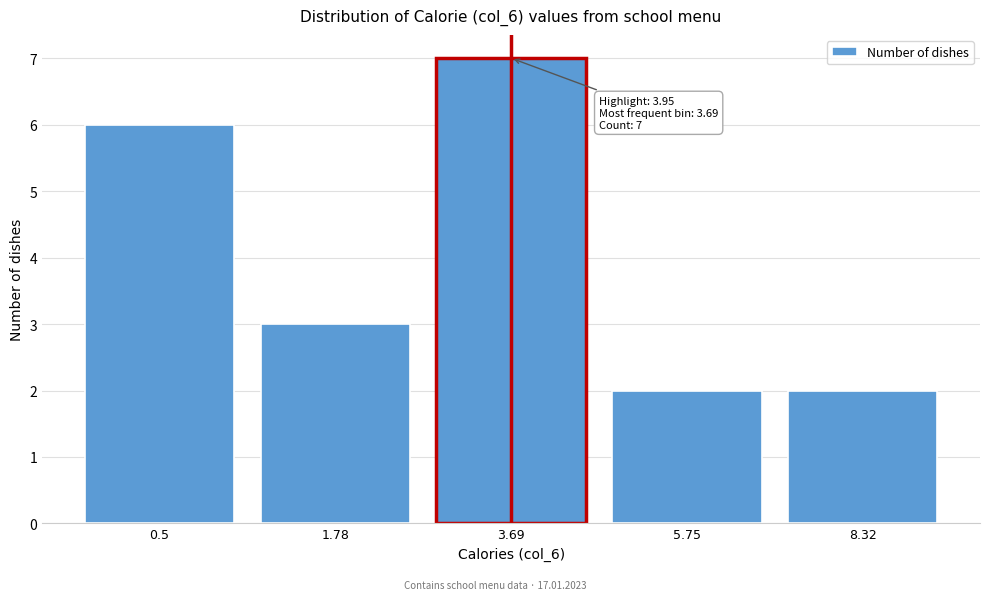

Reading right to left, list all the values displayed in this chart.

8.32=2	5.75=2	3.69=7	1.78=3	0.5=6